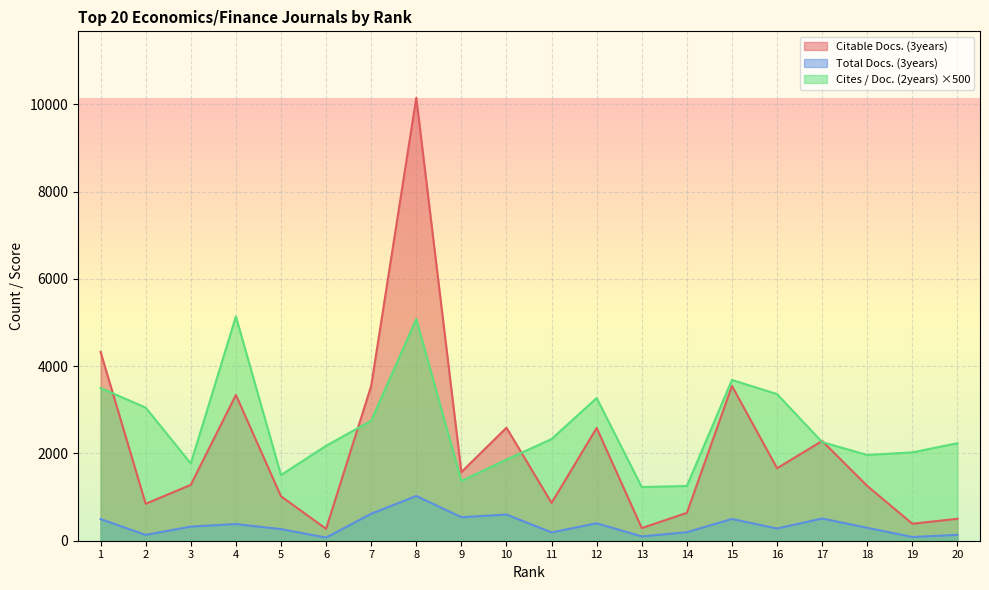

Which series has the widest spread of values?

Citable Docs. (3years)